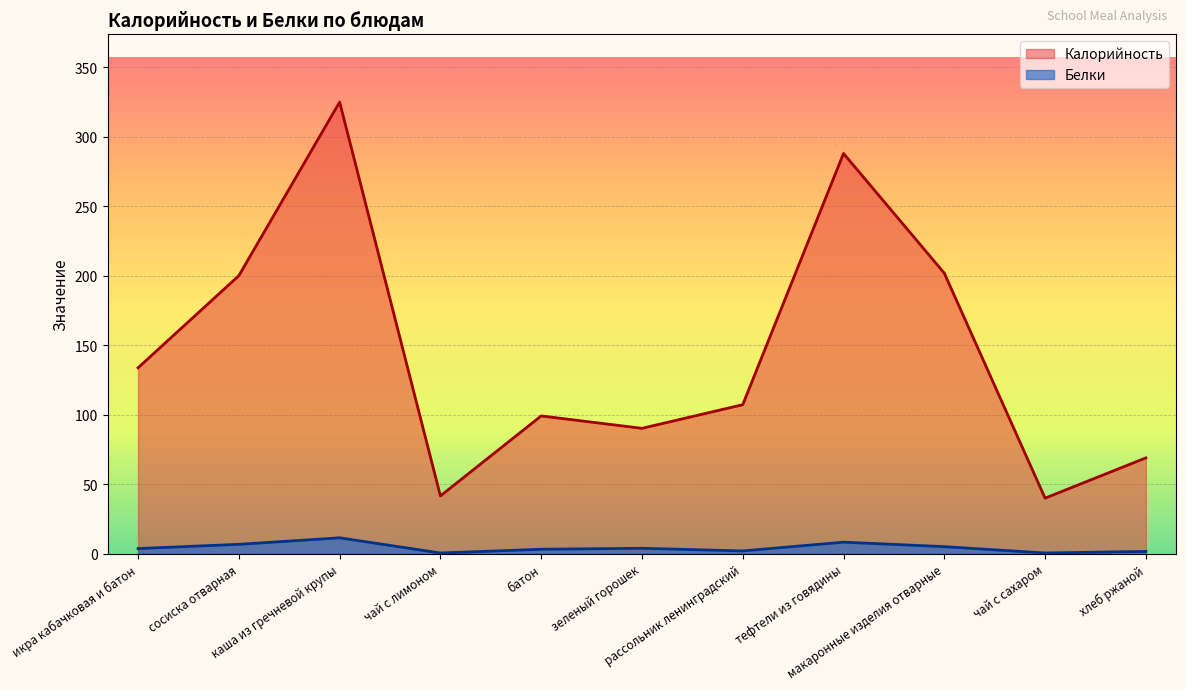

True or false: Белки has a value of 11.5 at каша из гречневой крупы.

True